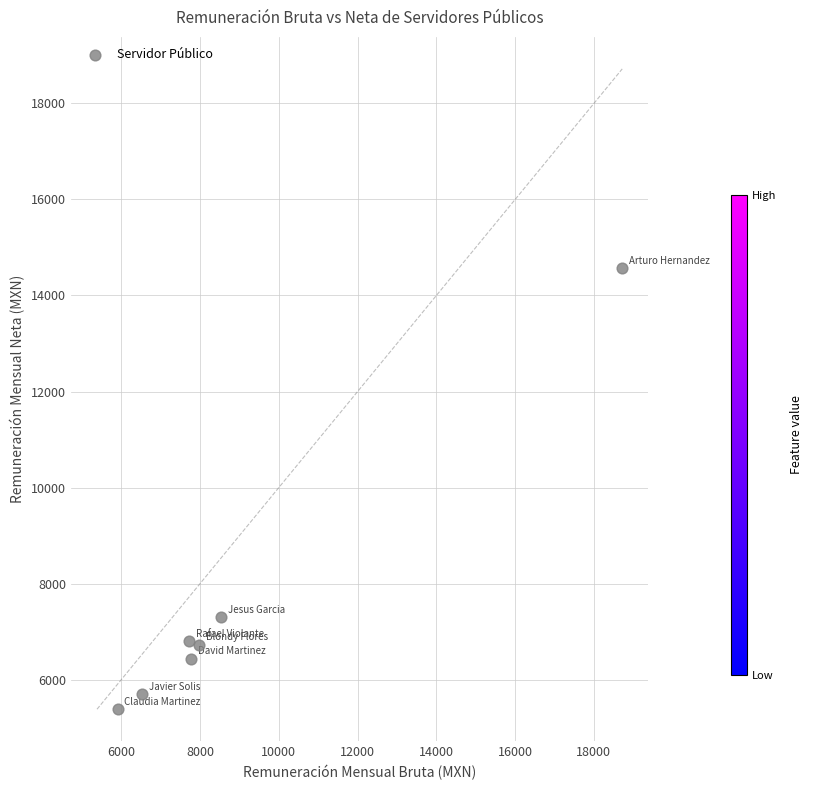

What Y value in the scatter plot is closest to 9978?

7305.6